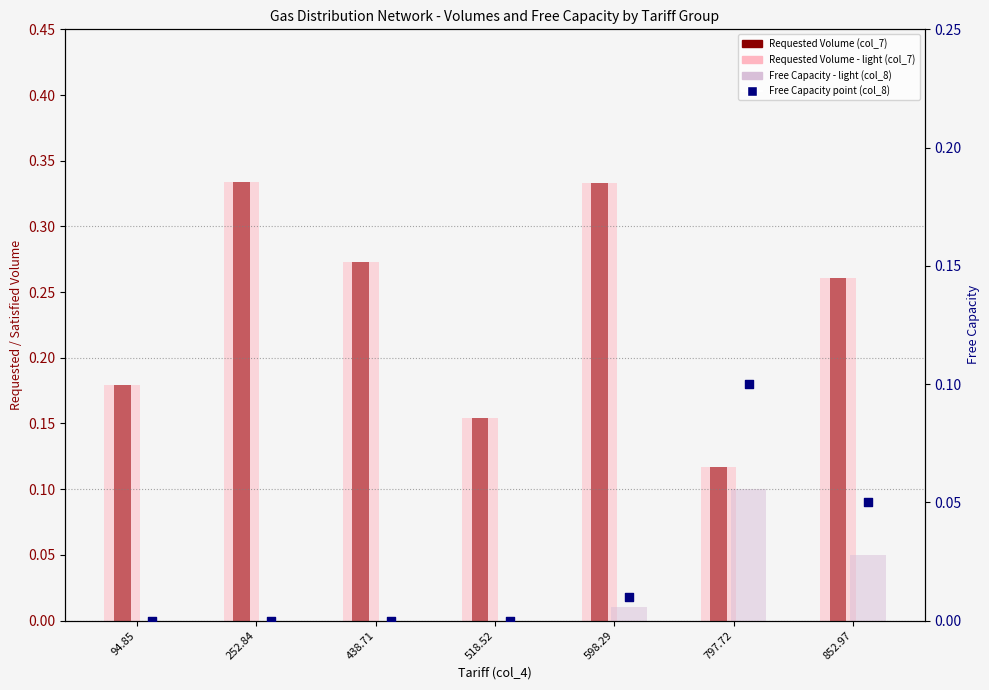

At which category is the sum across all series the highest?

598.29